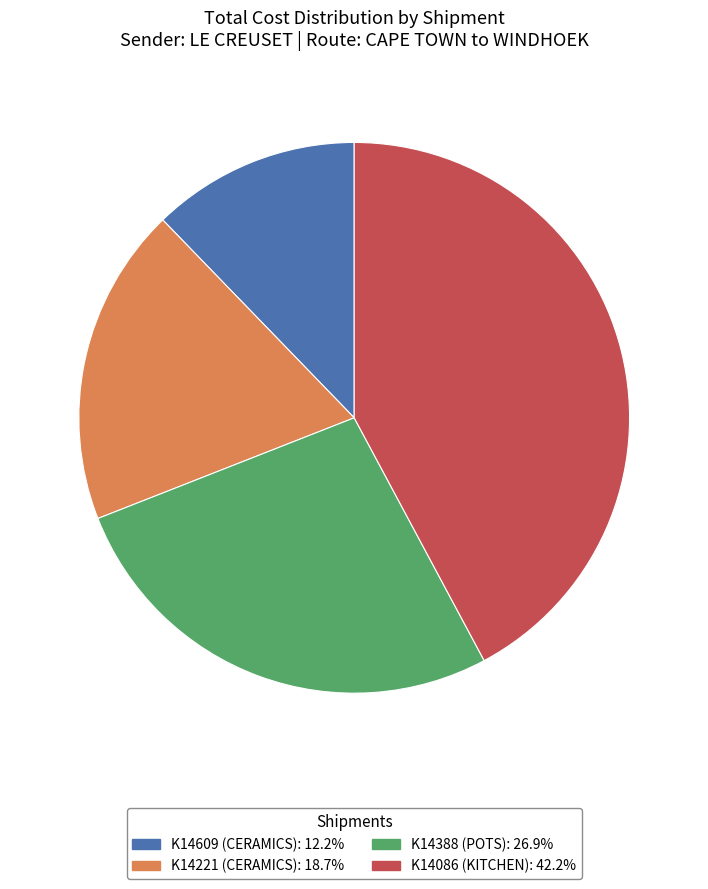

Approximately how many times larger is the value at K14609 (CERAMICS): 12.2% compared to K14388 (POTS): 26.9%?

0.5